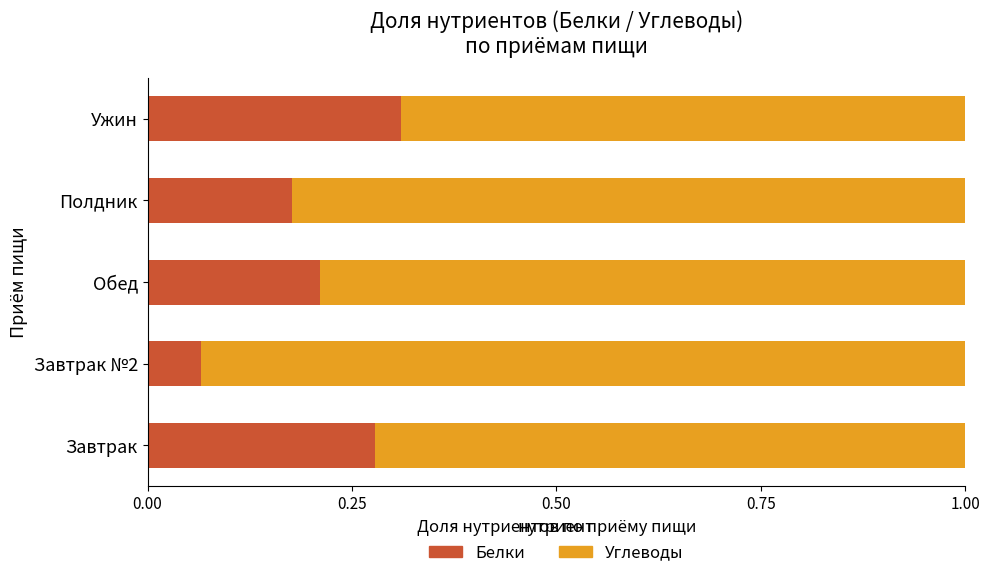

What is the total value across all series at Обед?

1.0